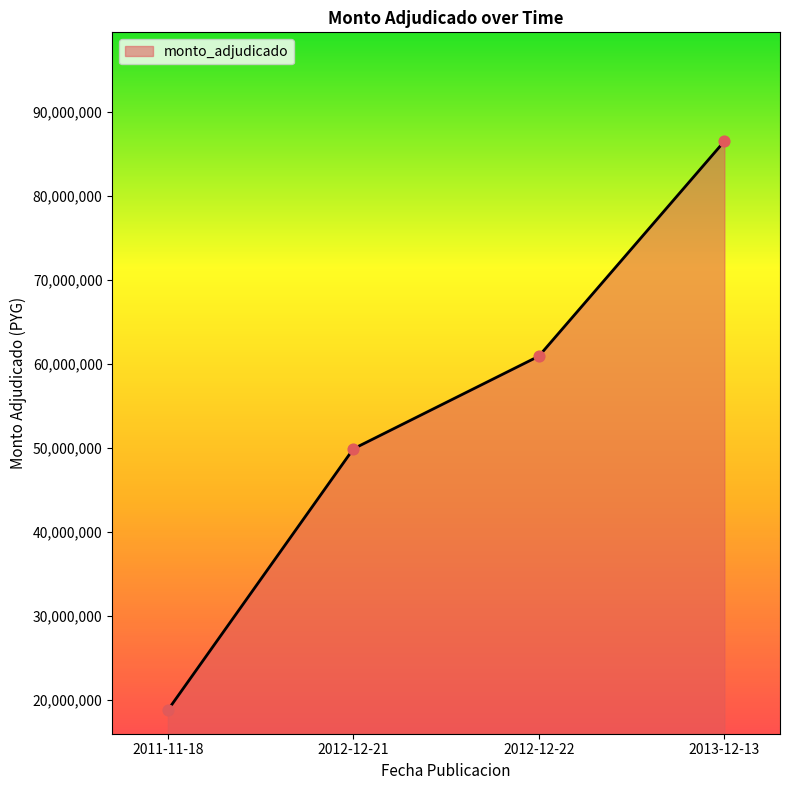

What is the change in value from 2012-12-21 to 2012-12-22?

+11036000